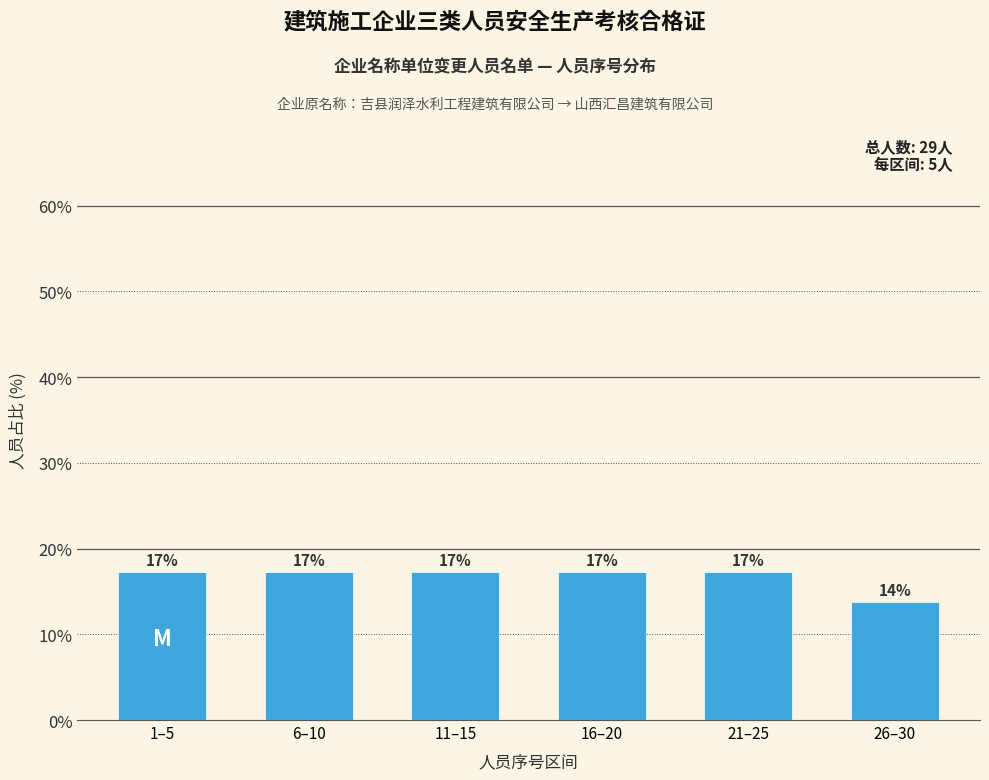

Are the bars horizontal?

No